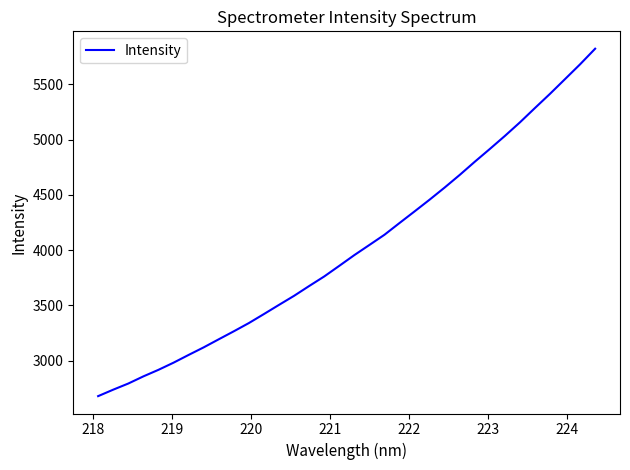

What is the average value?

4023.9